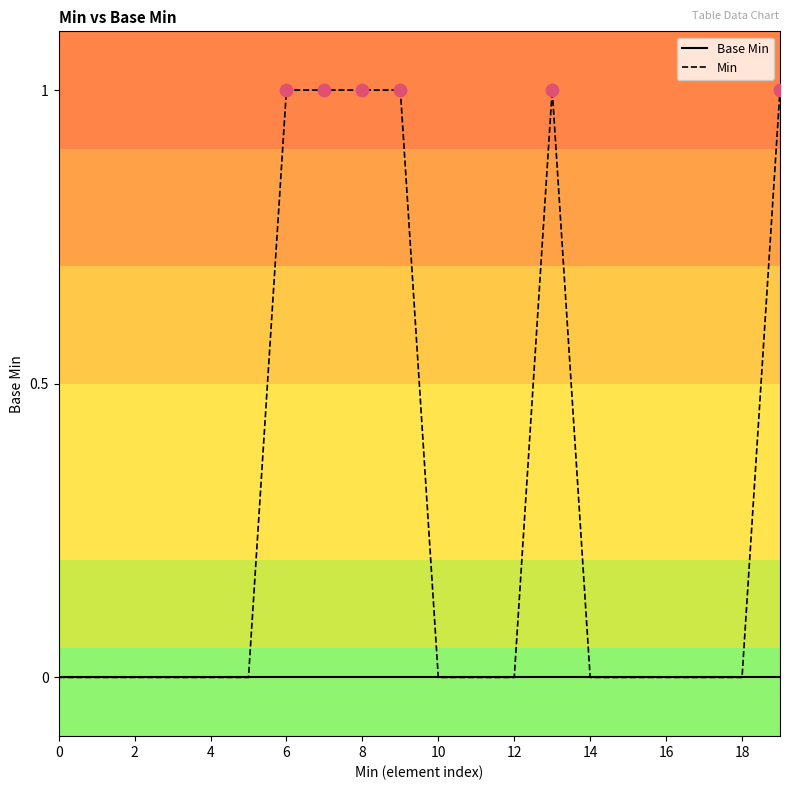

Which series has the largest total across all categories?

Min